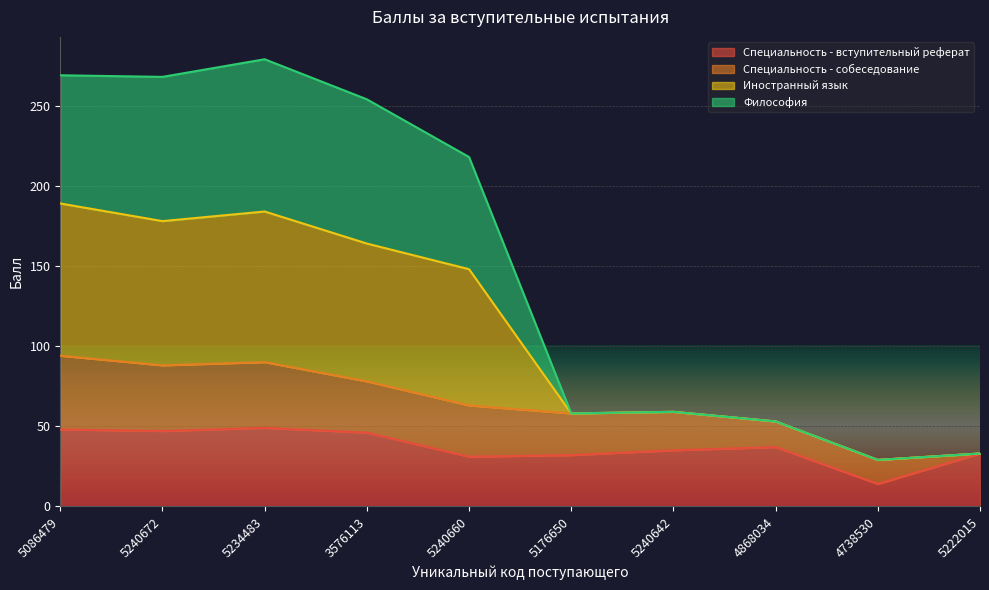

True or false: Специальность - вступительный реферат has more than 1 points higher than both neighbors.

True